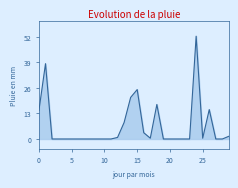

How many lines are shown in the chart?

1